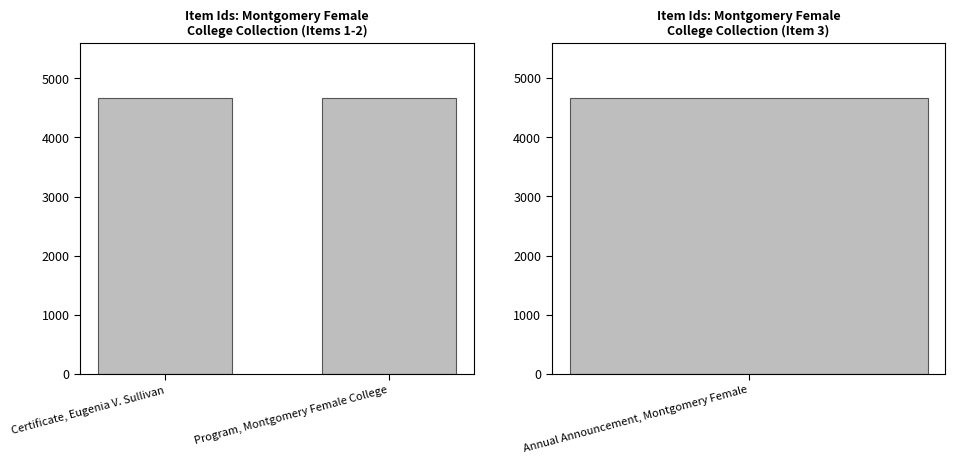

What is the difference between the maximum and minimum values?

1